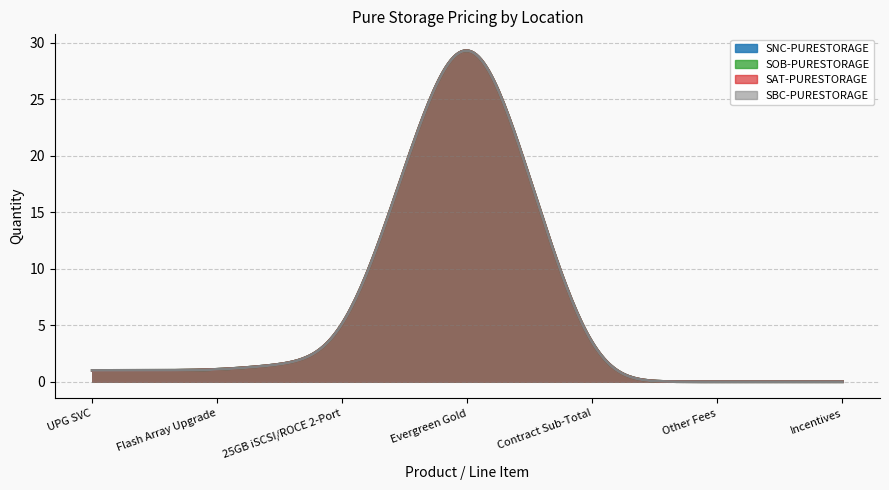

Which series has the largest range (max minus min)?

SNC-PURESTORAGE